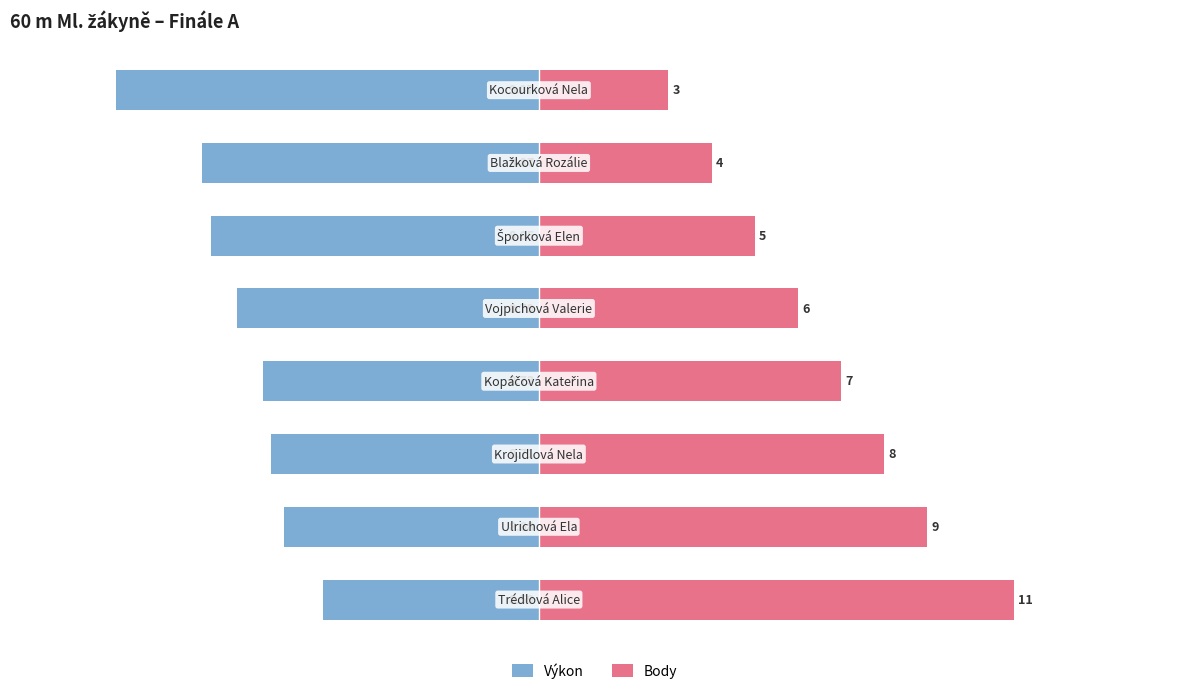

What is the difference between the maximum and minimum values in the Výkon series?

4.8